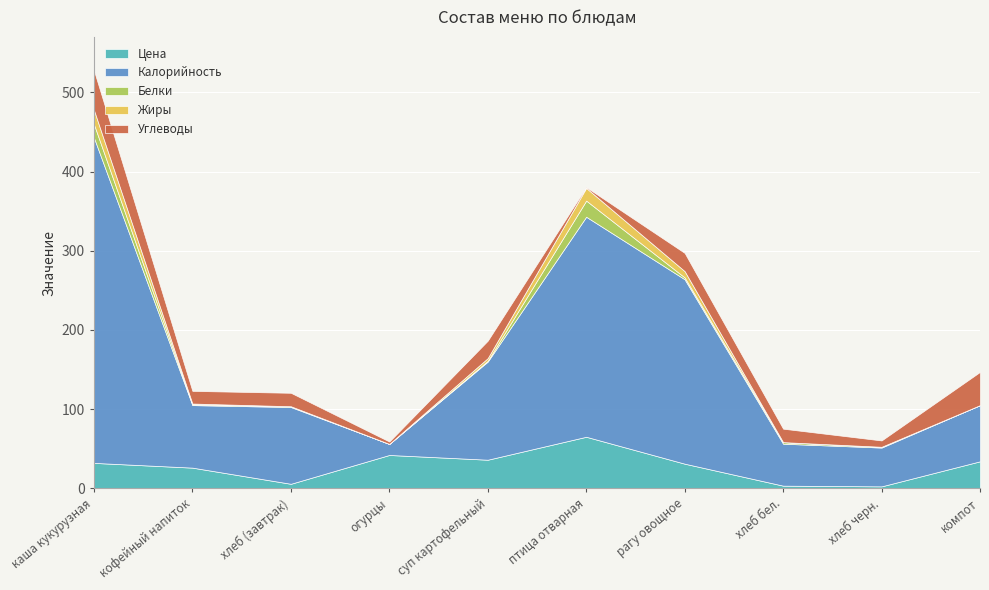

Rank the series by their maximum value, from lowest to highest.

Жиры, Белки, Углеводы, Цена, Калорийность